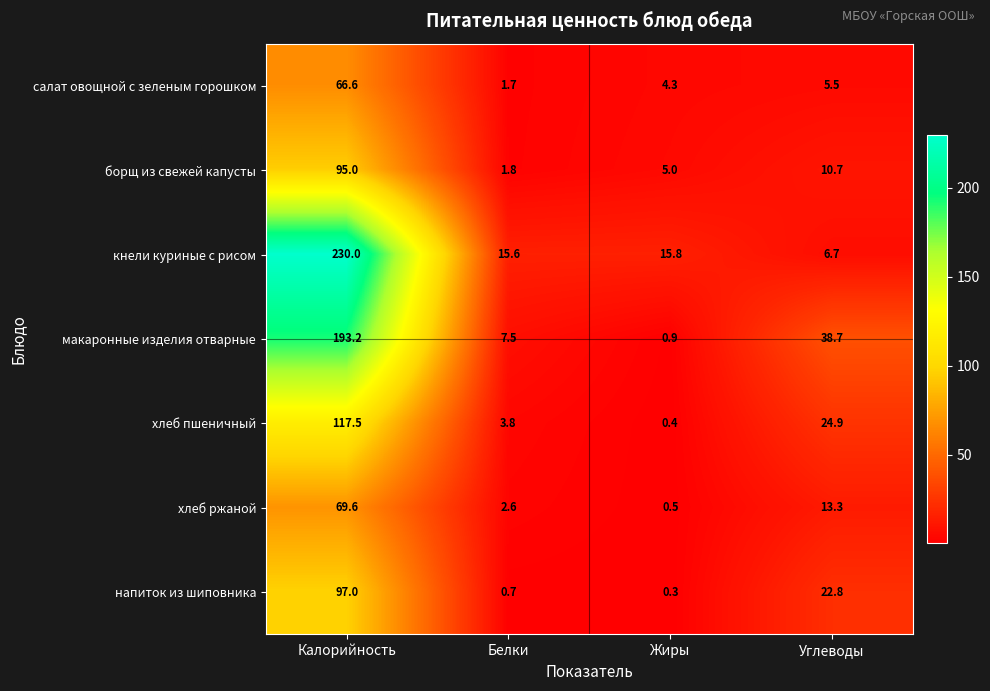

What is the sum of all макаронные изделия отварные values?

240.3